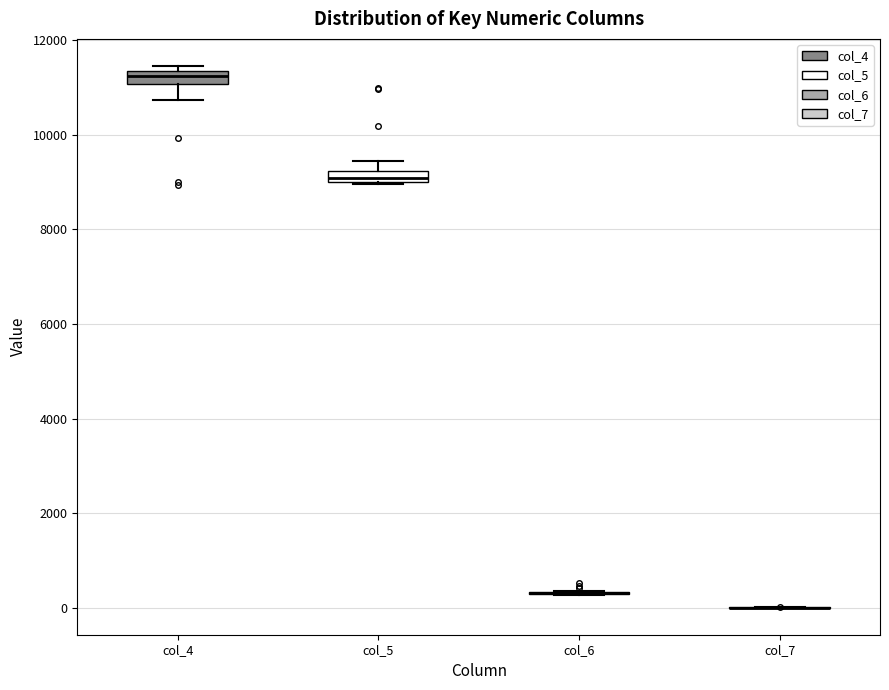

Where is the upper edge of the box for col_4 on the y-axis? The values are not printed on the chart, so give them approximately, as read against the axis.

11400